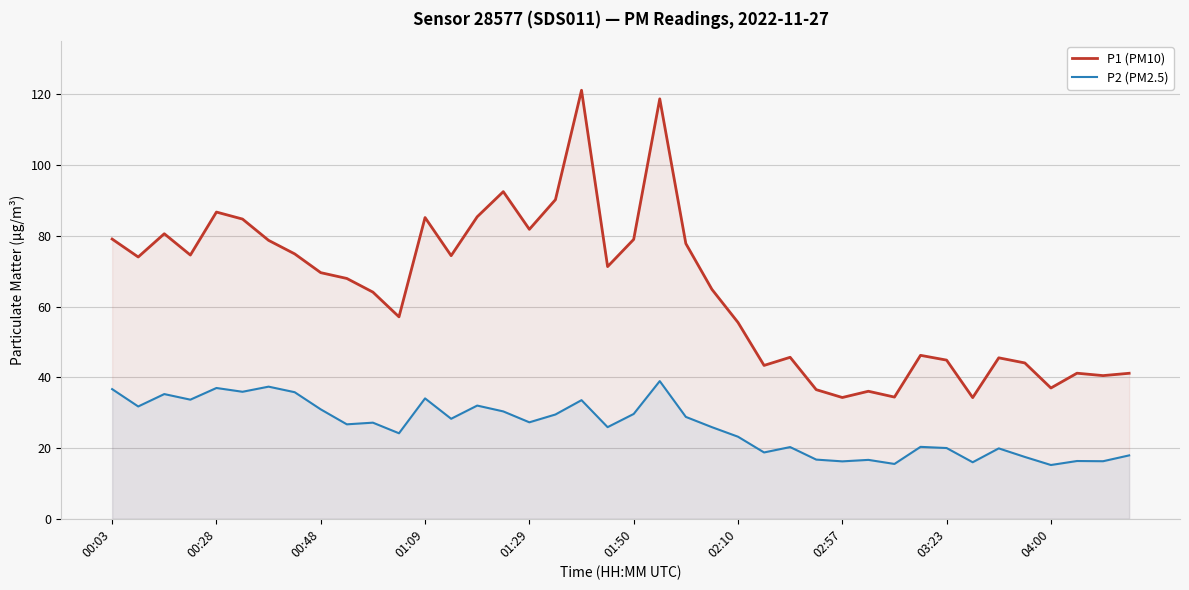

What is the difference between the maximum and minimum values in the P2 (PM2.5) series?

23.7